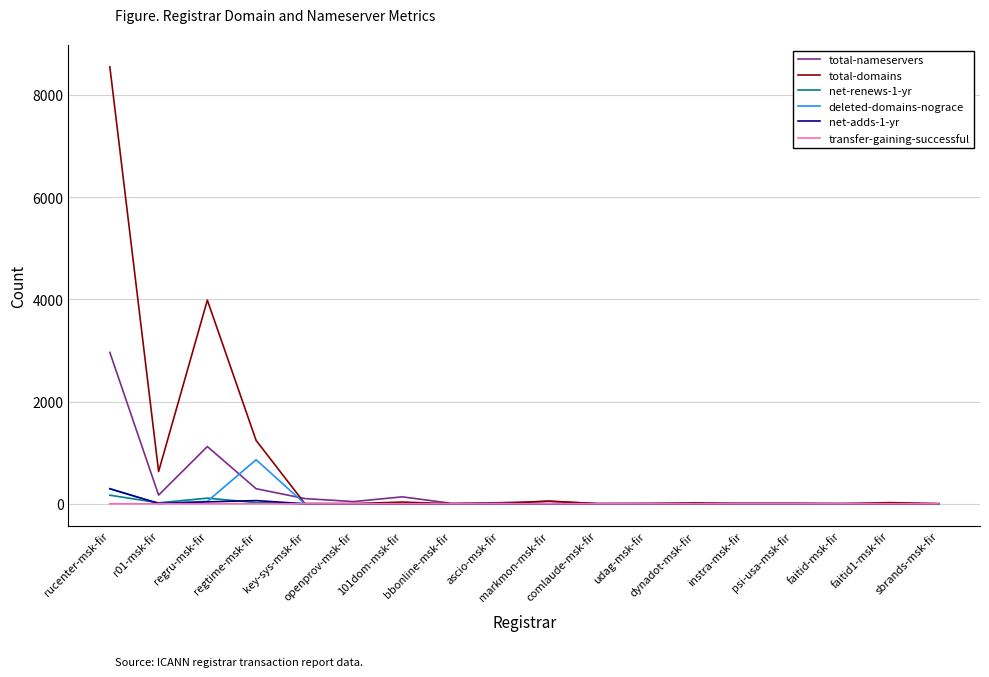

Which series has the largest total across all categories?

total-domains